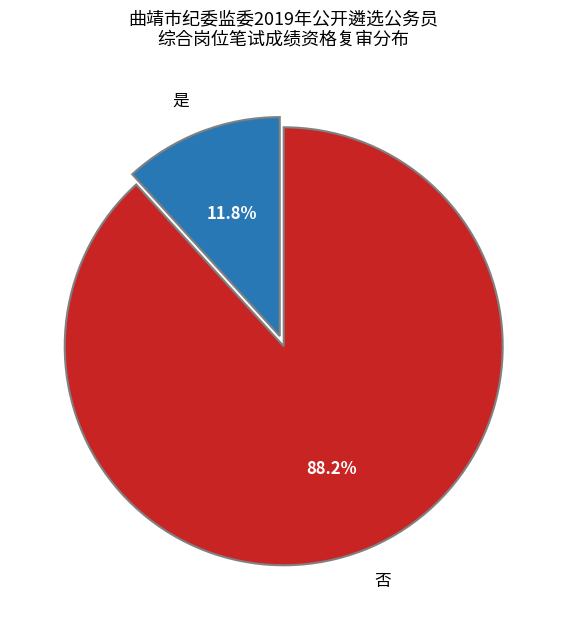

Combined, do 否 and 是 account for over 50%?

Yes